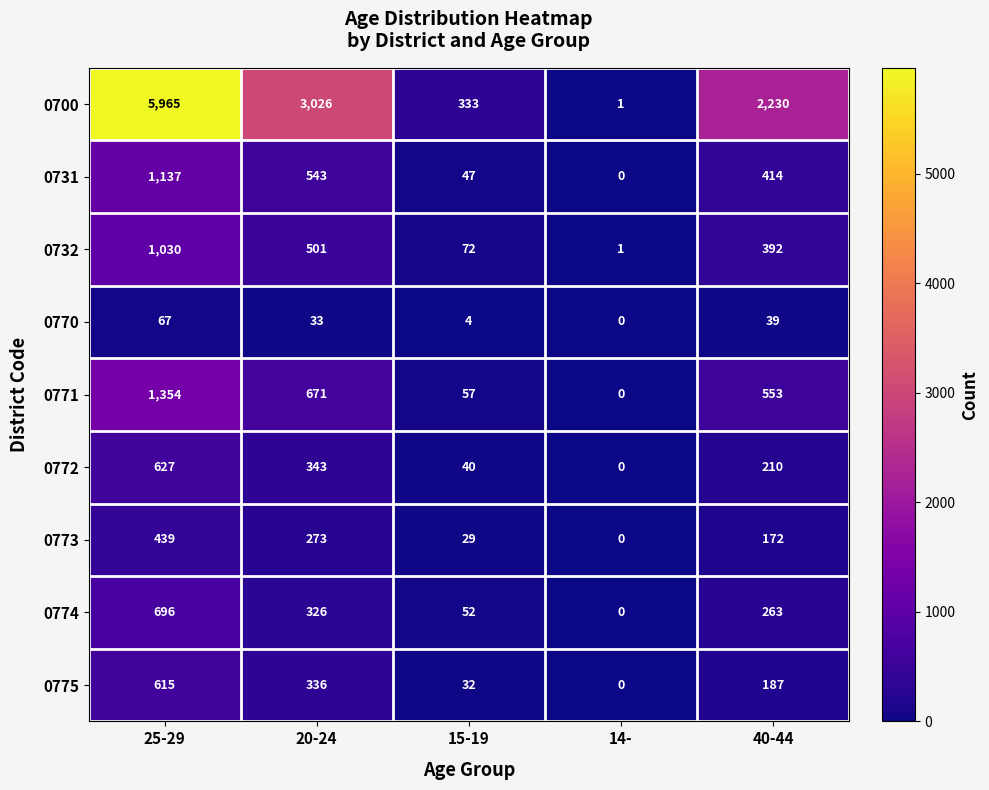

At 25-29, list the series in order from smallest to largest.

0770, 0773, 0775, 0772, 0774, 0732, 0731, 0771, 0700